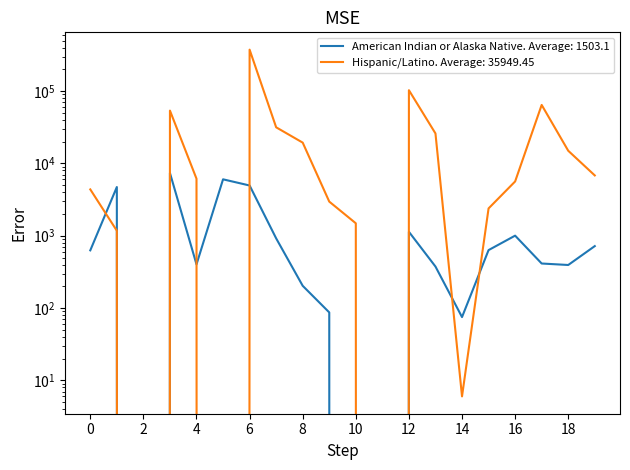

In Hispanic/Latino, how many points are lower than both neighbors (excluding endpoints)?

4